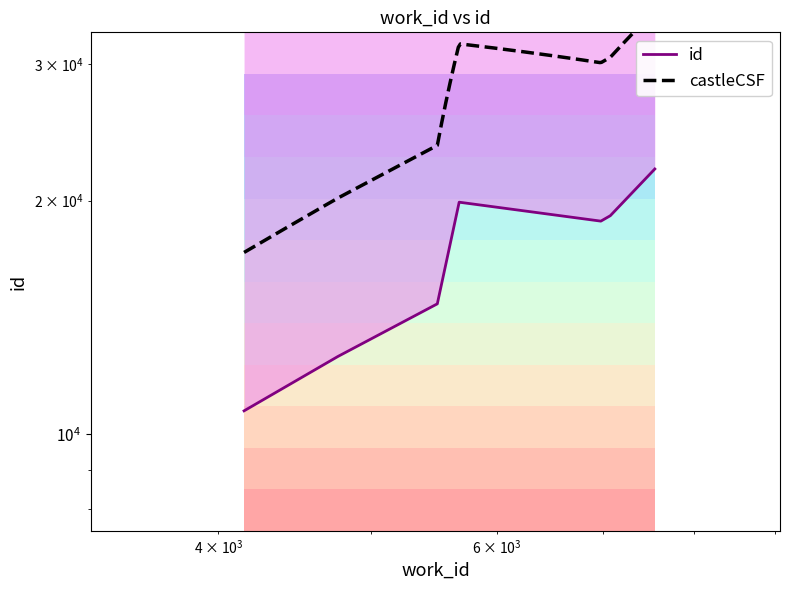

Between 4761 and 7554, which is larger?

7554